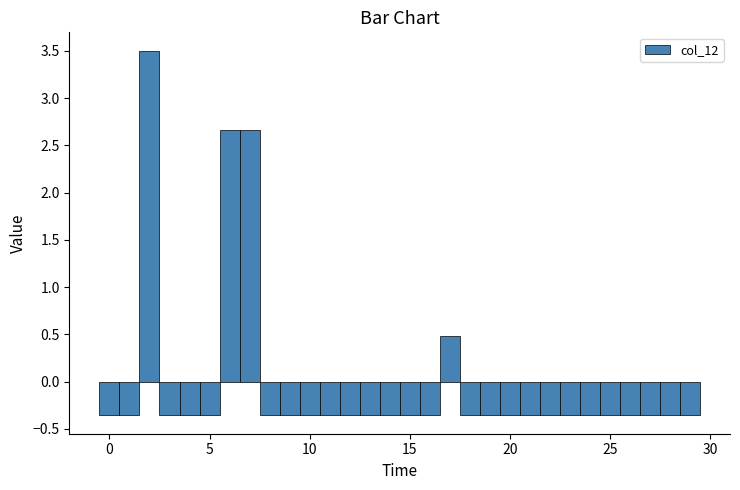

Read against the x-axis, roughly where is the centre of the tallest bar?

2.0